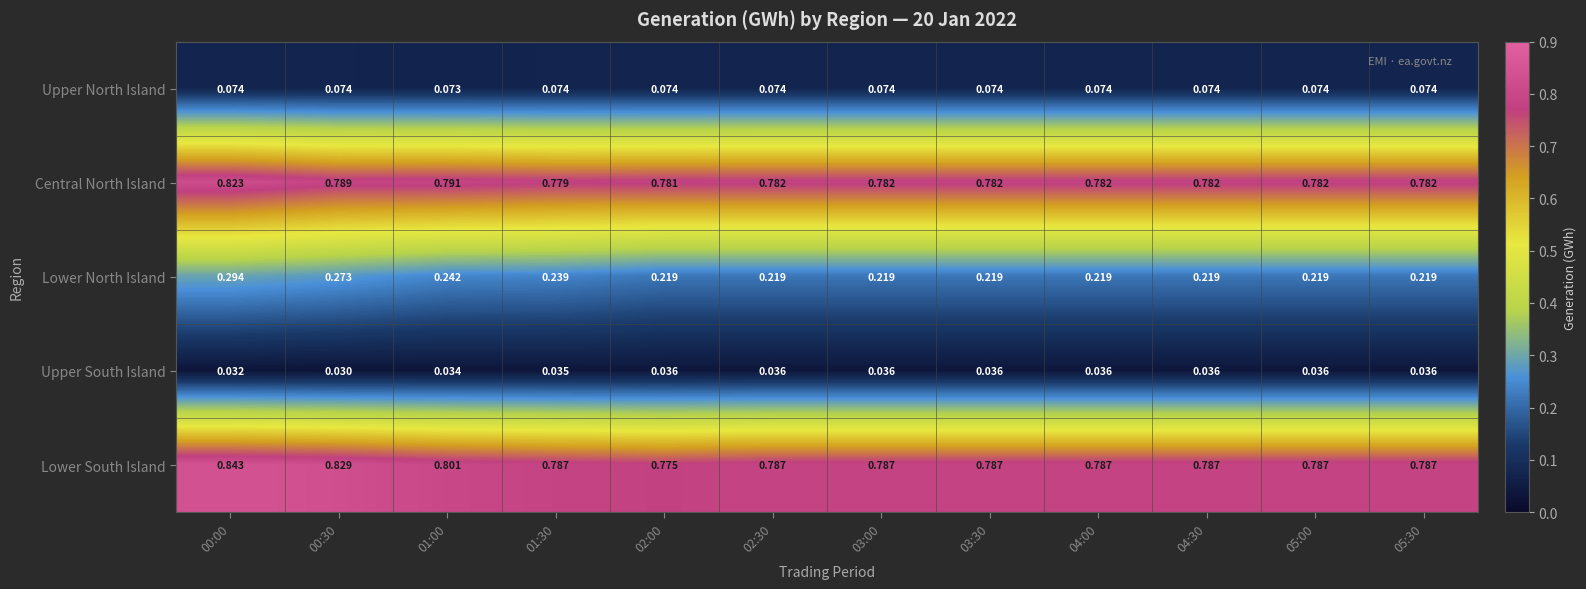

Count the number of data series in this chart.

5